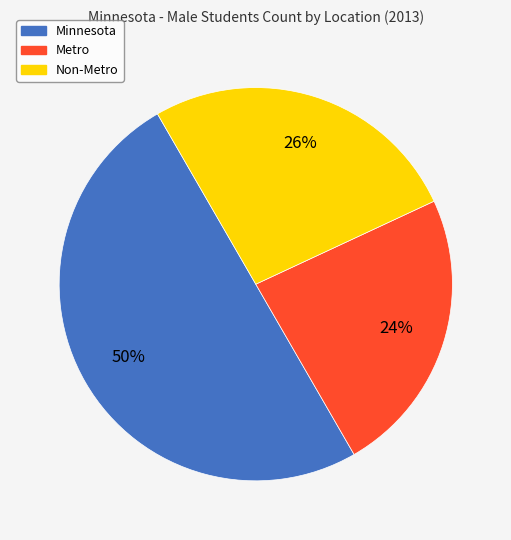

What percentage is the Non-Metro slice, to the nearest percent?

26%